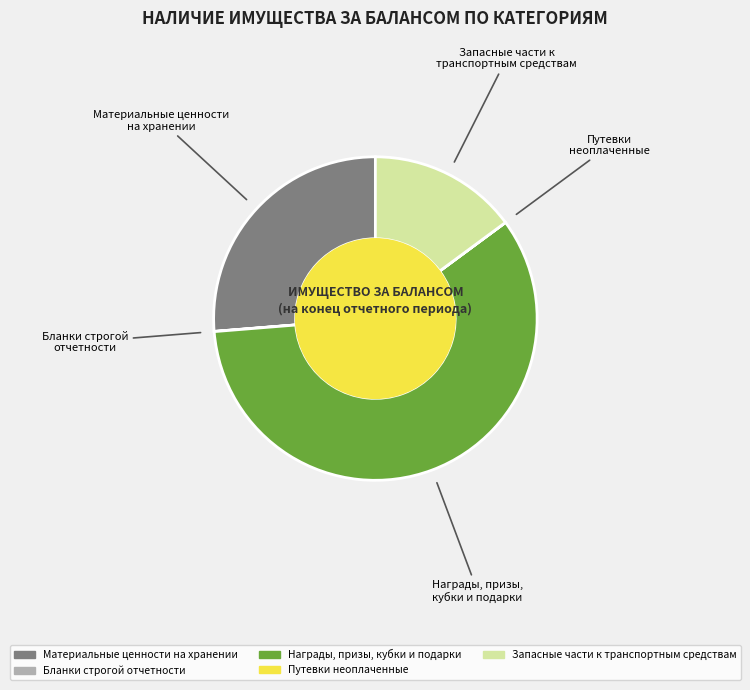

Which has a higher value, Материальные ценности на хранении or Награды, призы, кубки и подарки?

Награды, призы, кубки и подарки